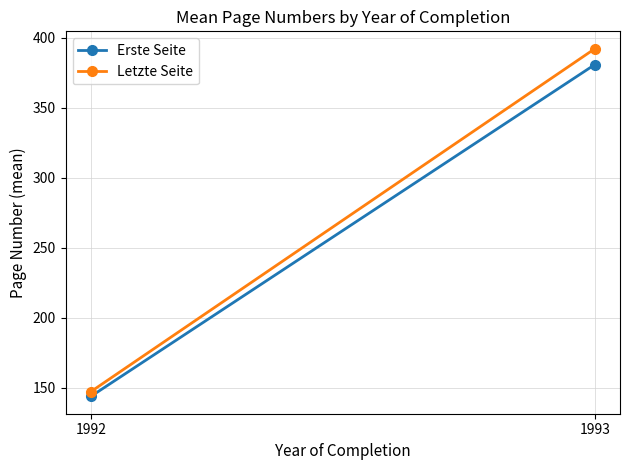

The value of Letzte Seite at 1992 is 147.4. True or false?

True